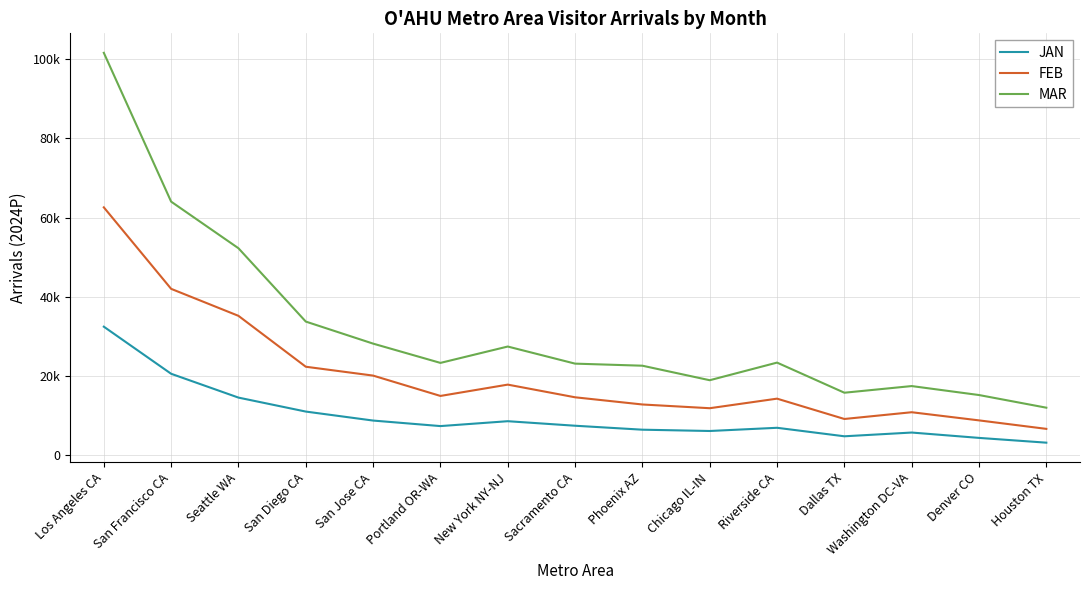

How many values in the FEB series exceed 14552?

8